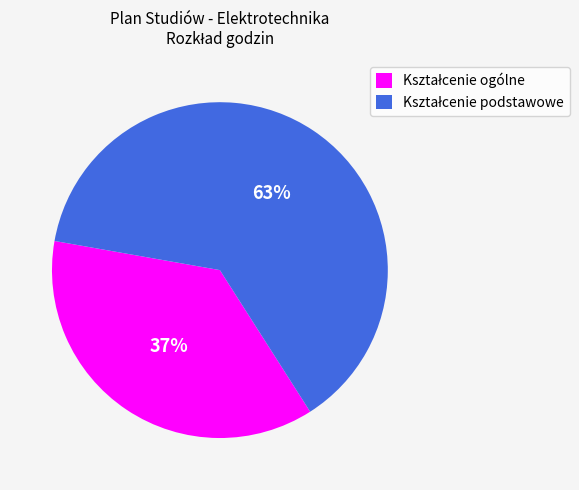

Does any single category account for the majority?

Yes